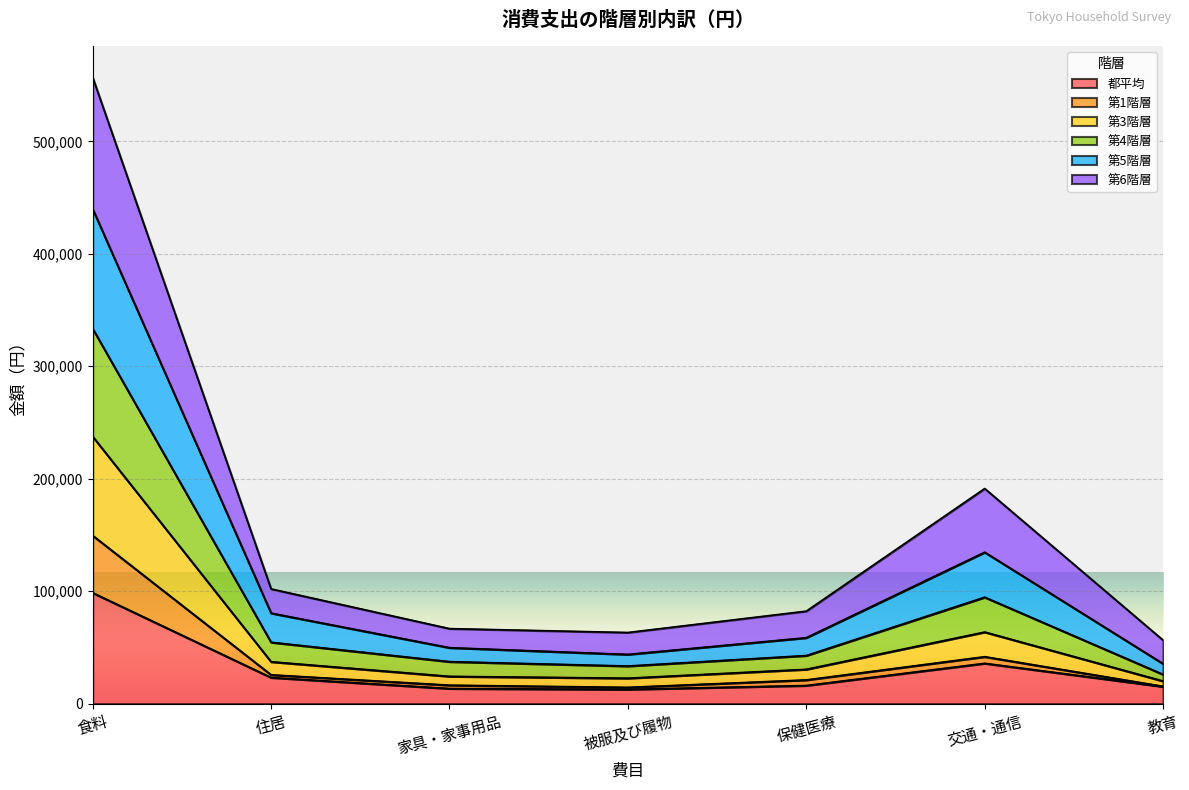

At which label does 都平均 reach its peak?

食料